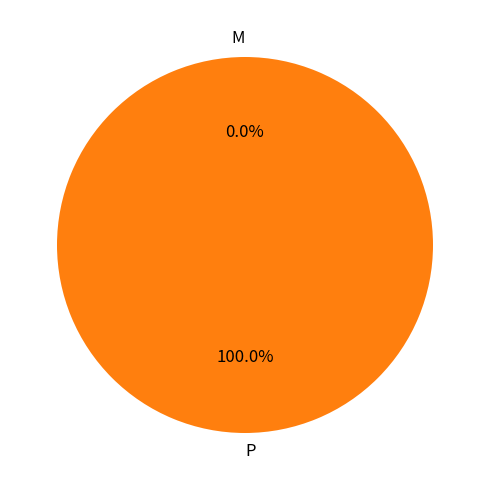

To the nearest percent, what is the average slice percentage?

50%